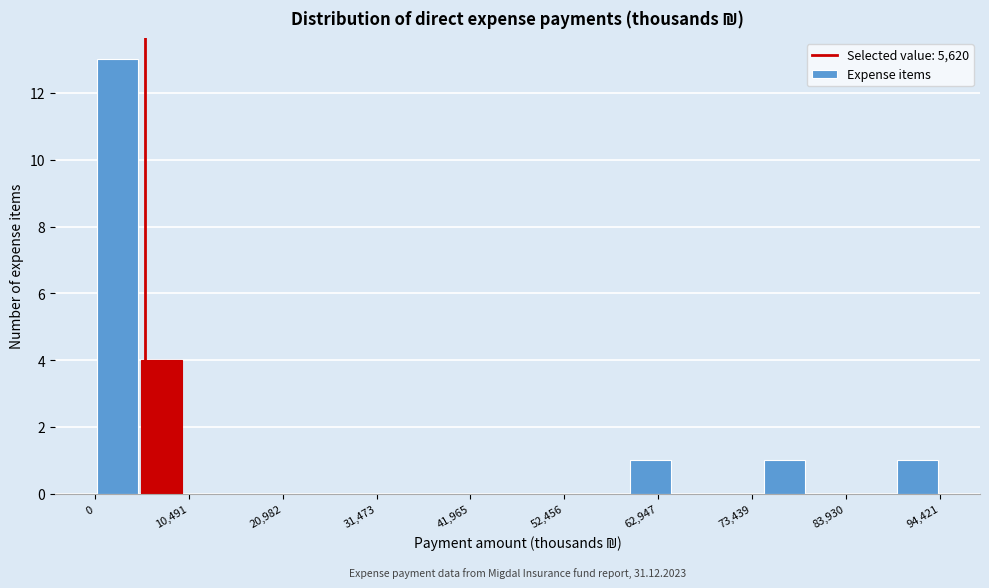

Read against the x-axis, roughly where is the centre of the tallest bar?

2000